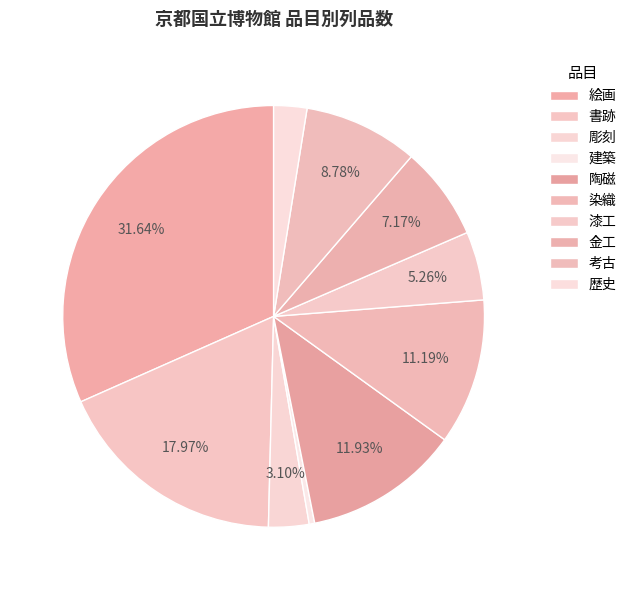

Count the number of slices in the pie.

10